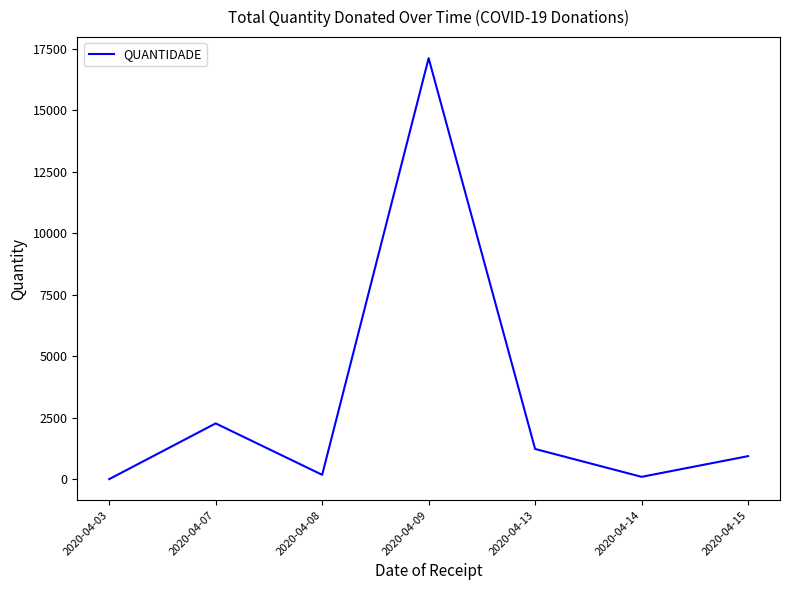

What is the minimum value shown in the chart?

7